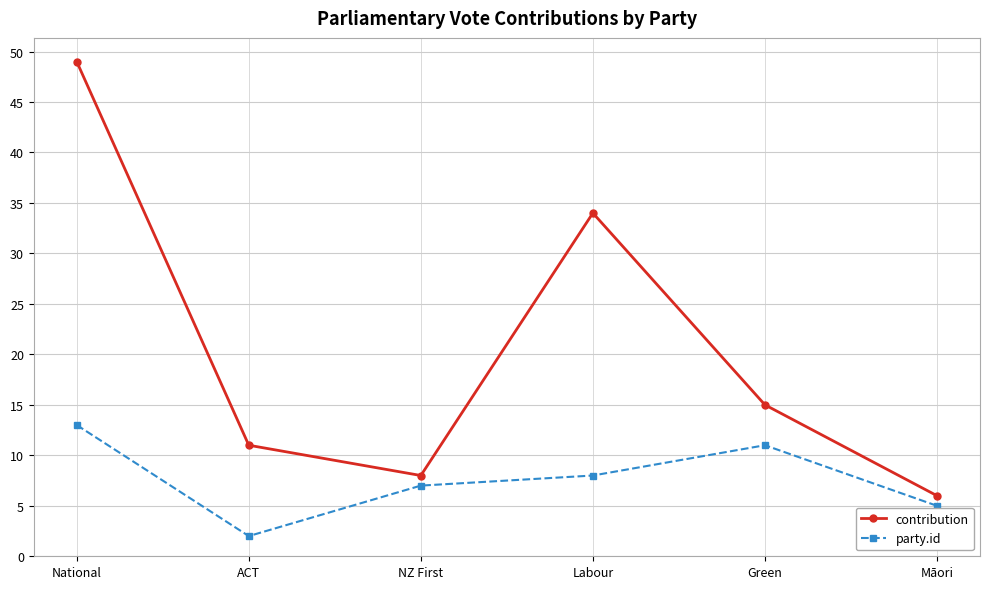

True or false: contribution has more than 0 points higher than both neighbors.

True